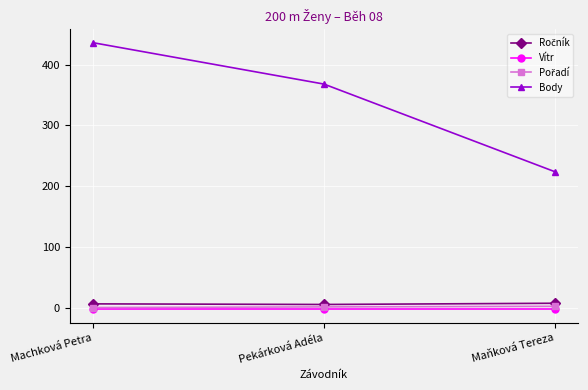

What is the label of the 1st point from the left?

Machková Petra